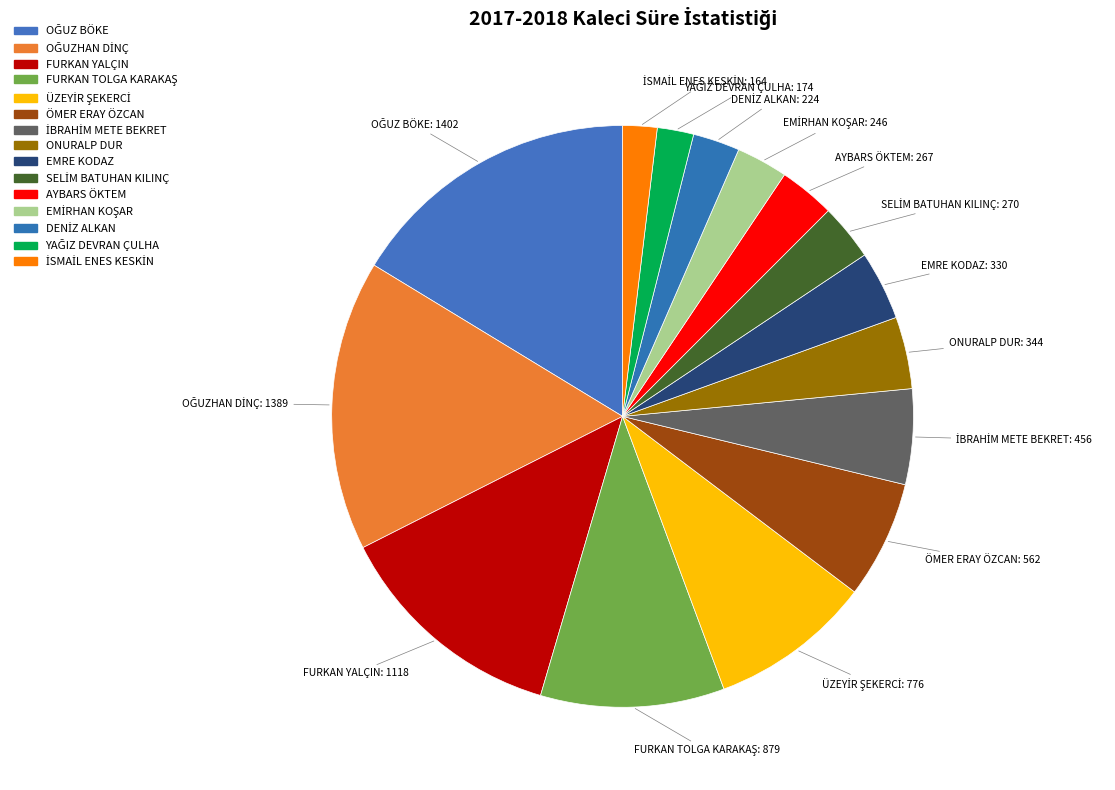

Is there any slice that represents more than half of the pie?

No